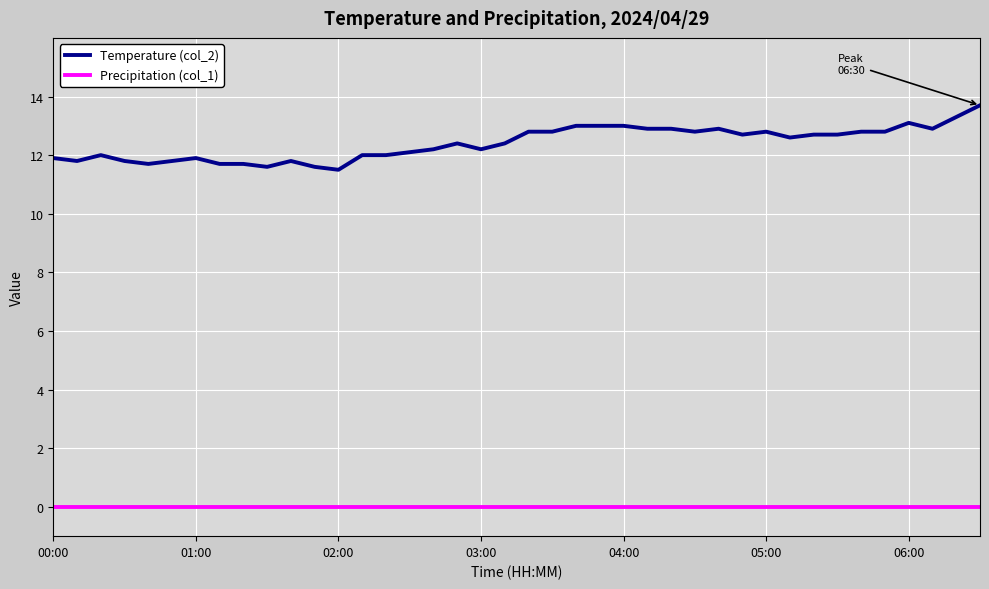

True or false: Precipitation (col_1) and Temperature (col_2) cross at least once.

False